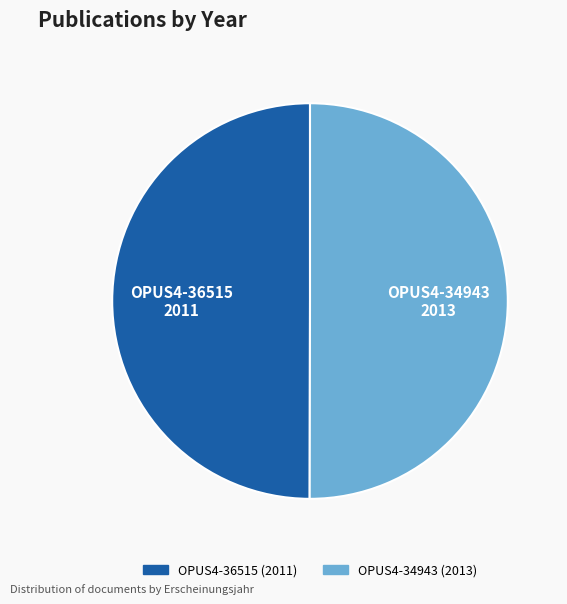

What is the ratio of the value at OPUS4-34943 to the value at OPUS4-36515?

1.0